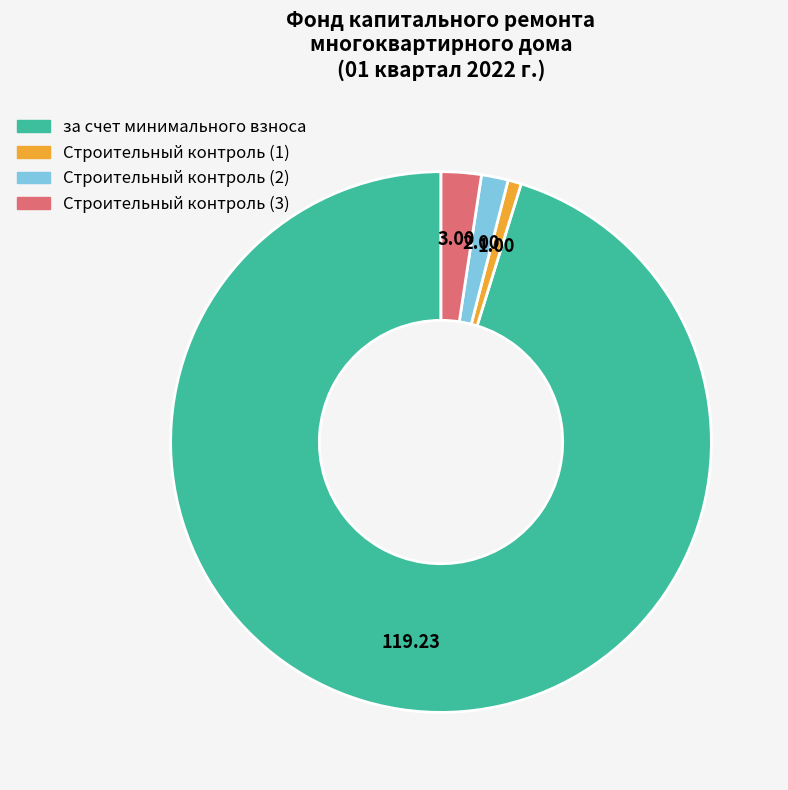

How many slices are in this pie chart?

4